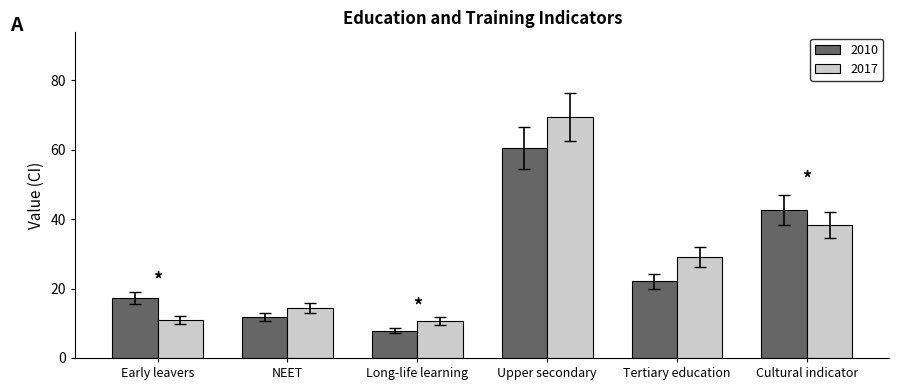

What is the sum of the 2017 values at Long-life learning and Cultural indicator?

49.0